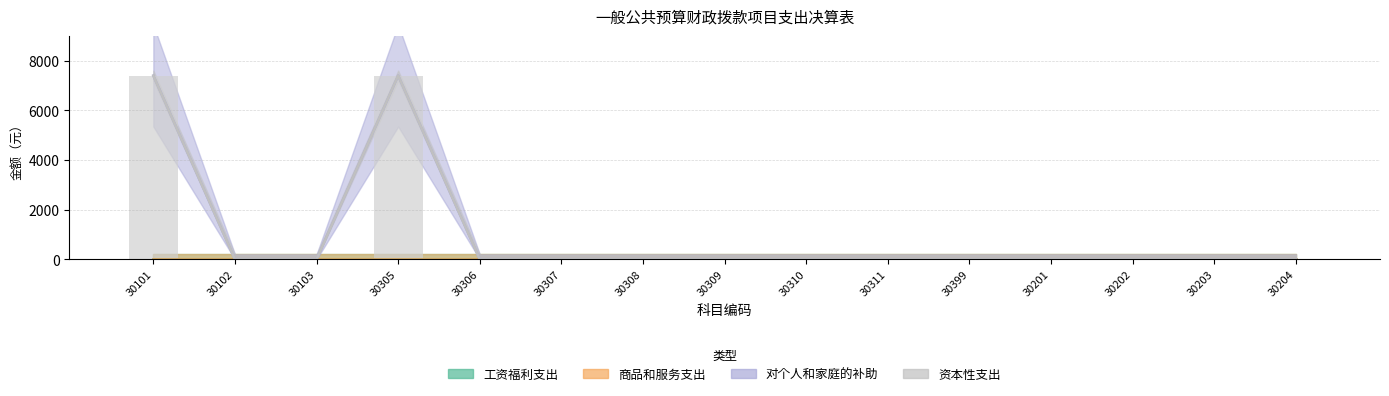

Is it true that 工资福利支出 equals 0 at 30311?

True